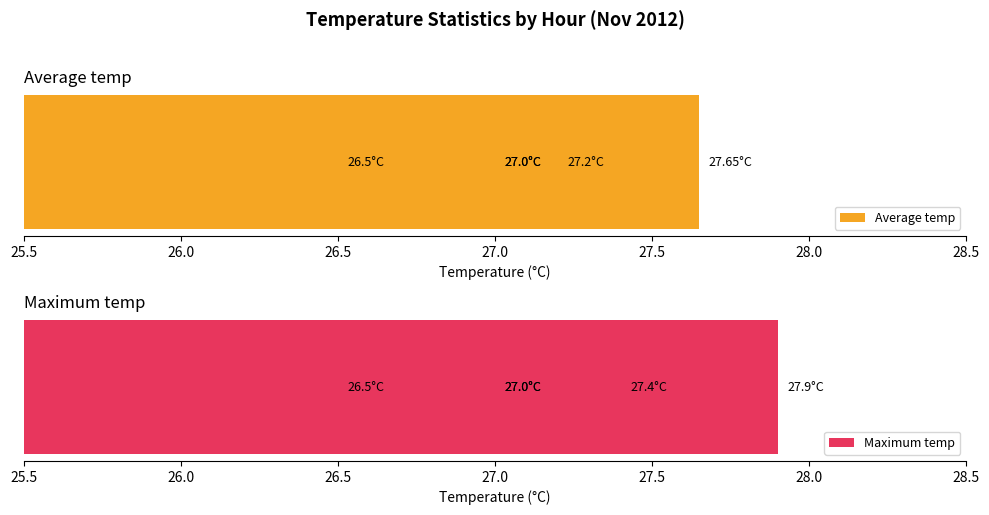

Rank the series by their average value, from highest to lowest.

Maximum temp, Average temp